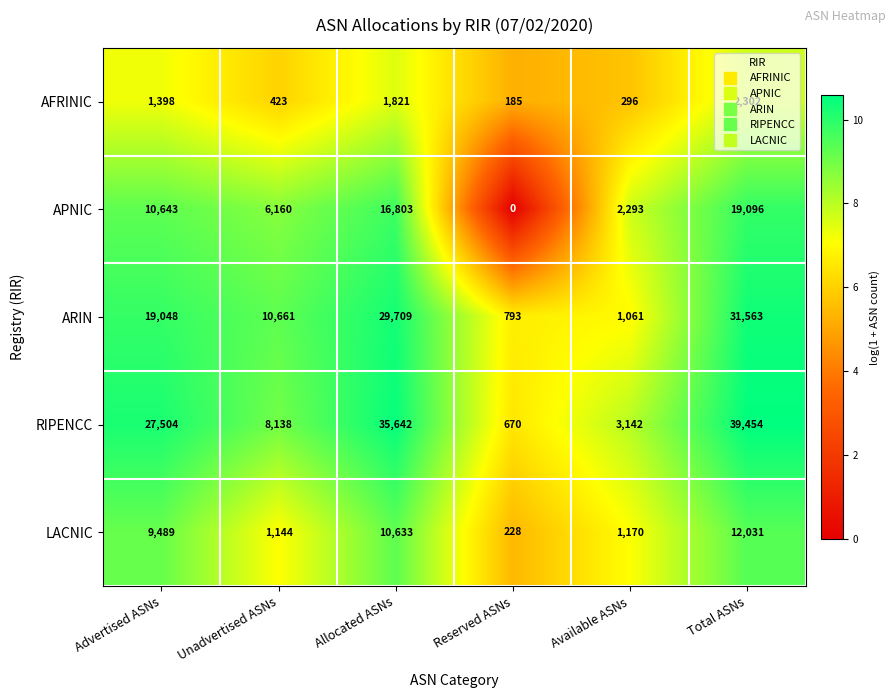

Read the ARIN value at Available ASNs.

1061